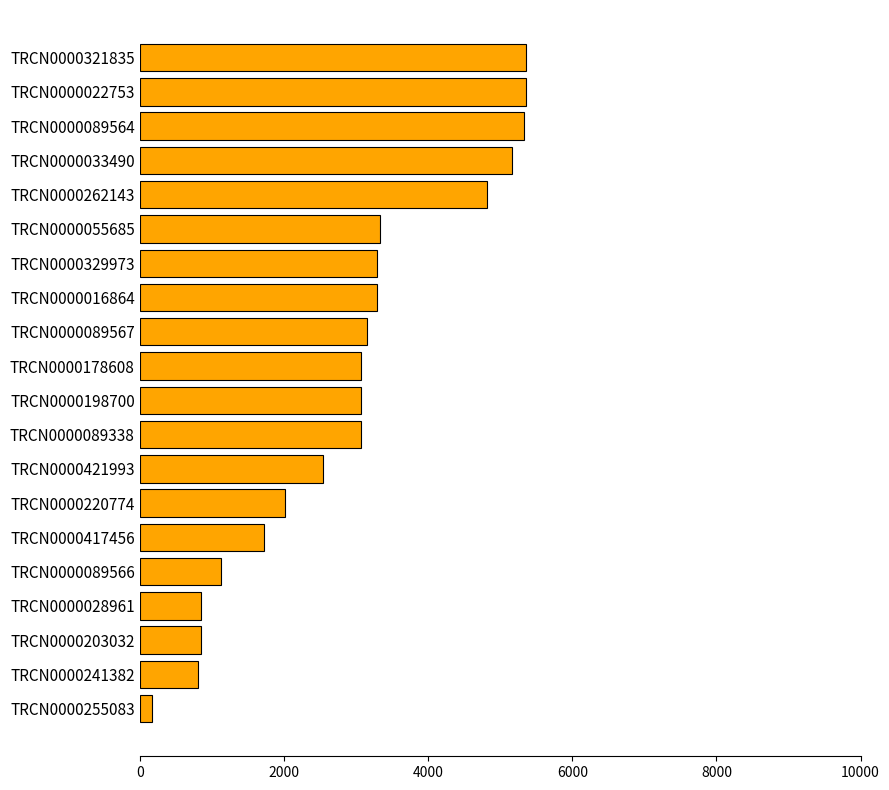

What is the value of the 7th bar from the top?

3296